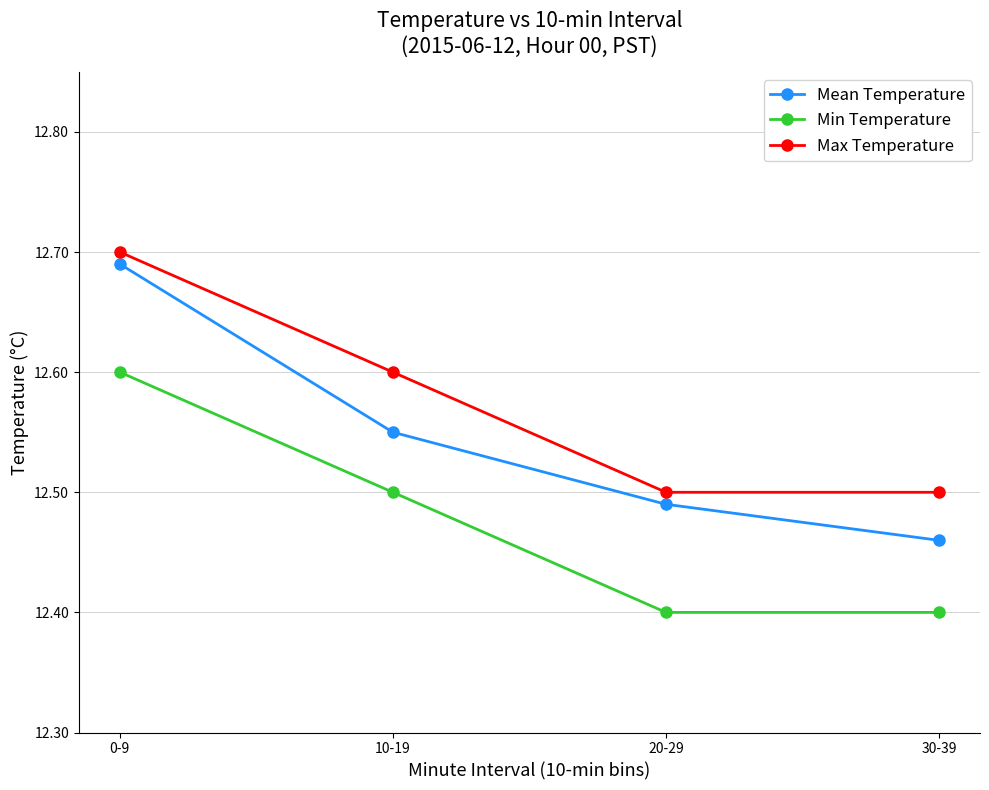

At which category is the sum across all series the highest?

0-9